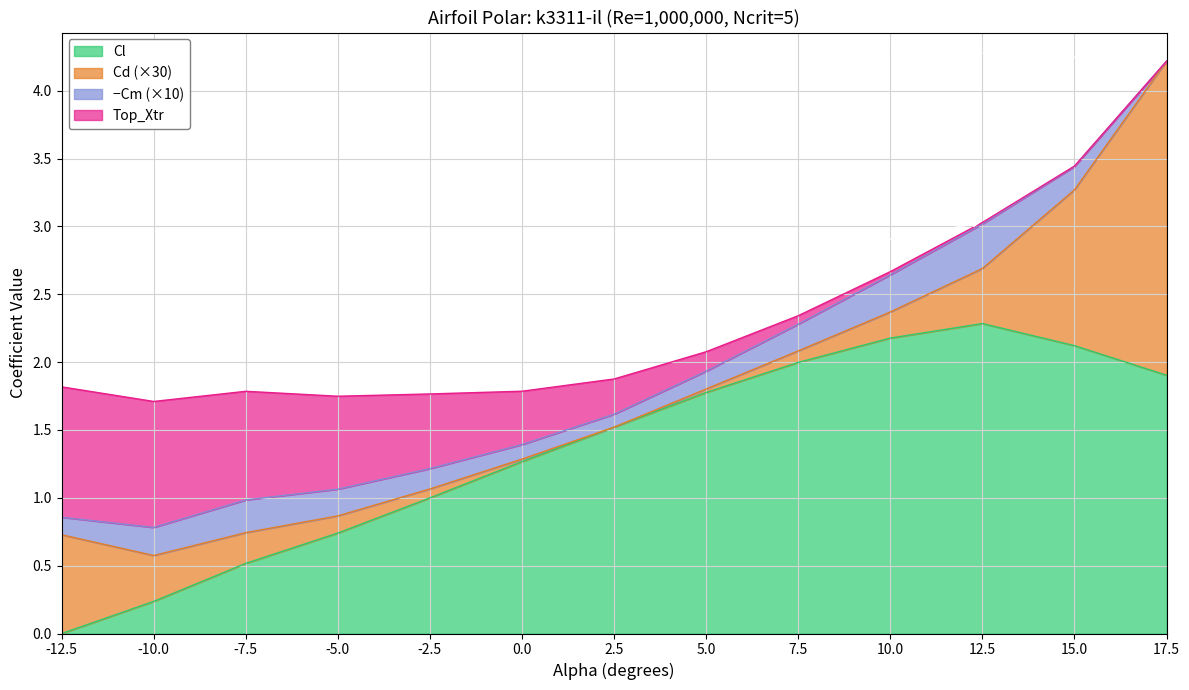

At which label does Cl reach its peak?

12.5